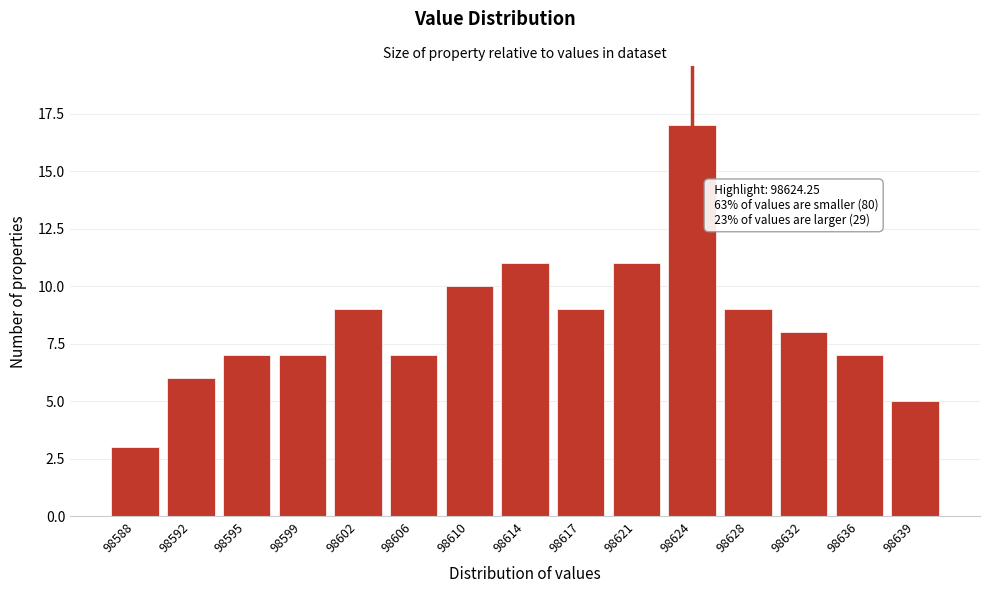

Reading right to left, what are all the values shown in this chart?

98639=5	98636=7	98632=8	98628=9	98624=17	98621=11	98617=9	98614=11	98610=10	98606=7	98602=9	98599=7	98595=7	98592=6	98588=3